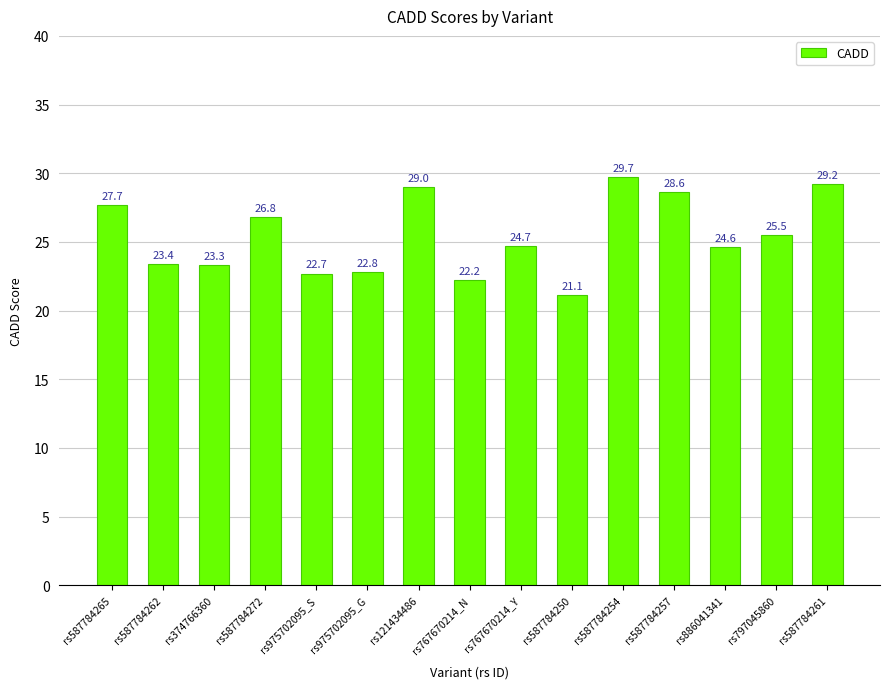

Reading left to right, extract all data points from this chart.

27.7	23.4	23.3	26.8	22.7	22.8	29.0	22.2	24.7	21.1	29.7	28.6	24.6	25.5	29.2